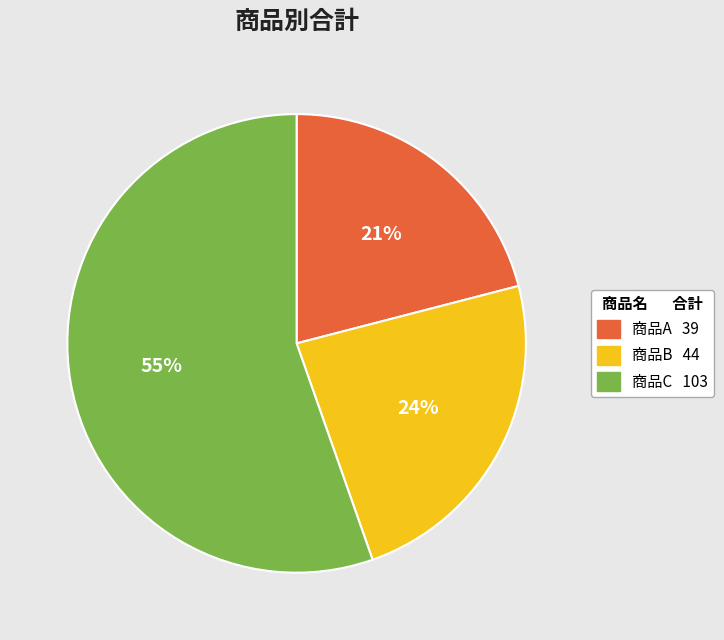

Combined, do 商品B and 商品C account for over 50%?

Yes